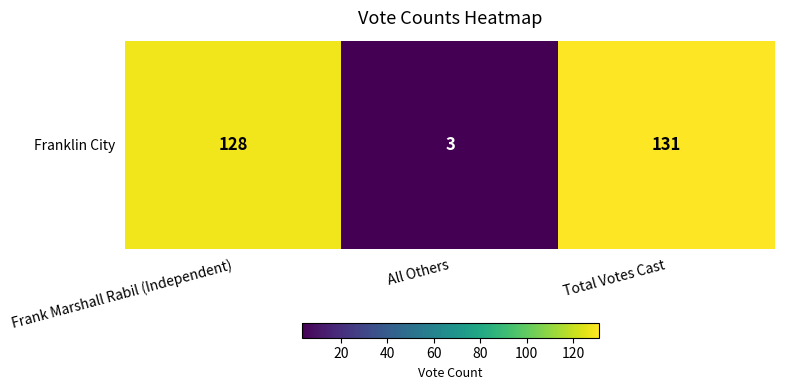

Which has a higher value, Total Votes Cast or Frank Marshall Rabil (Independent)?

Total Votes Cast